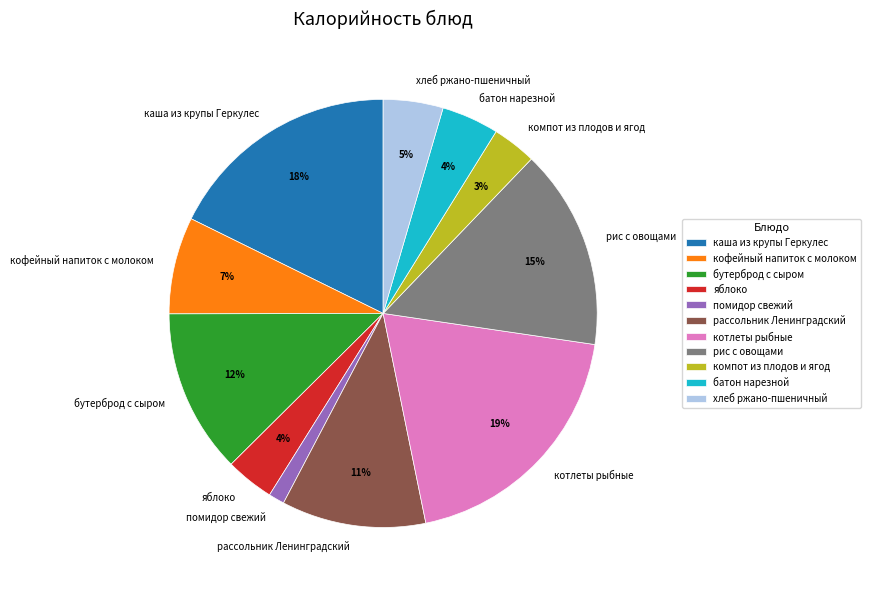

Is there any slice that represents more than half of the pie?

No